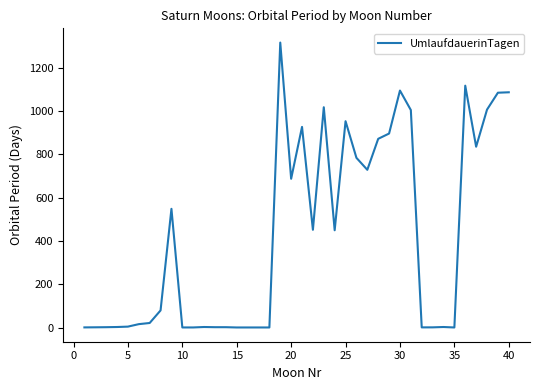

How many values are below 79?

20